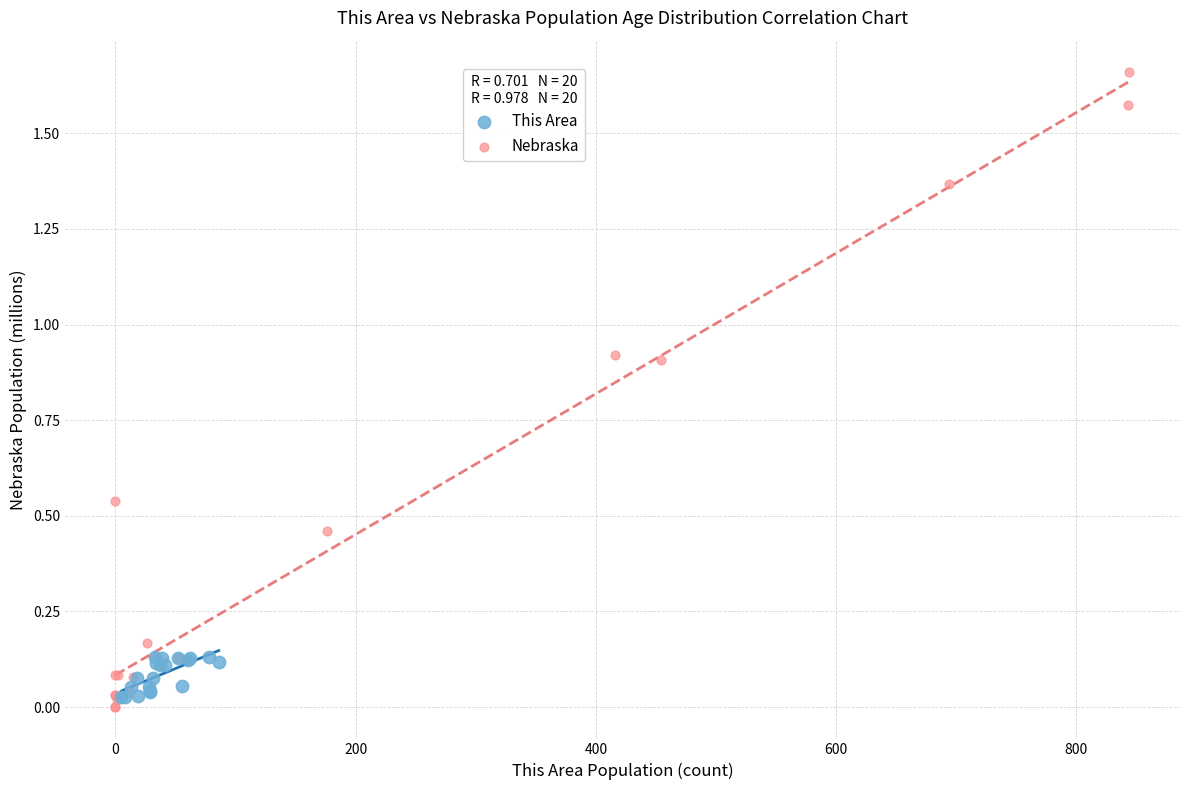

Which series reaches the minimum Y coordinate?

Nebraska